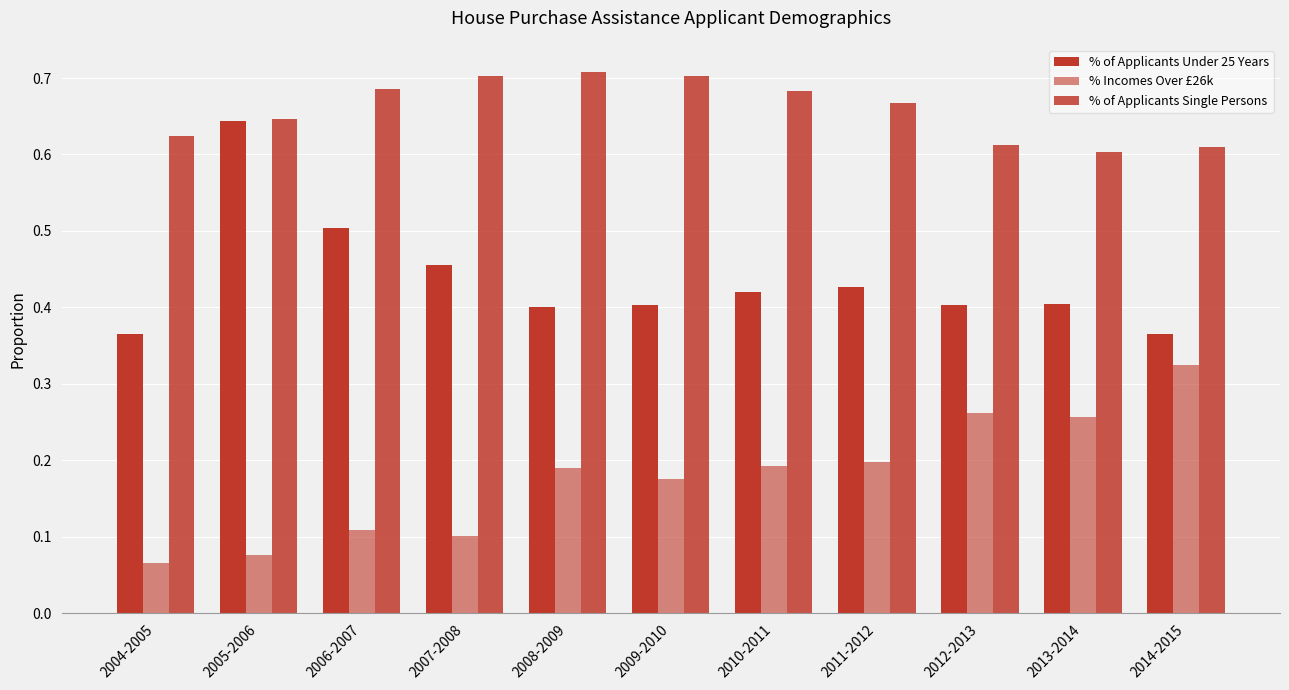

Are the bars grouped side by side (vs. stacked)?

Yes